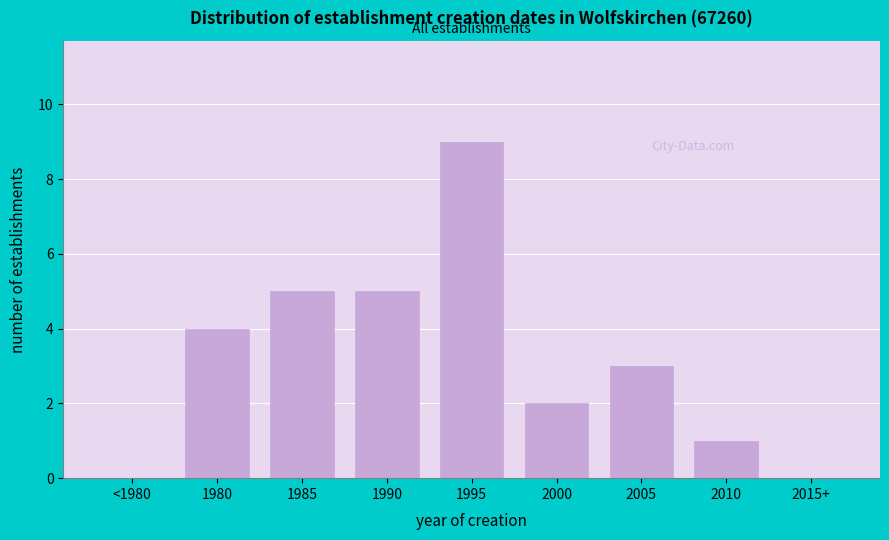

Reading right to left, list all the values displayed in this chart.

2015+=0	2010=1	2005=3	2000=2	1995=9	1990=5	1985=5	1980=4	<1980=0